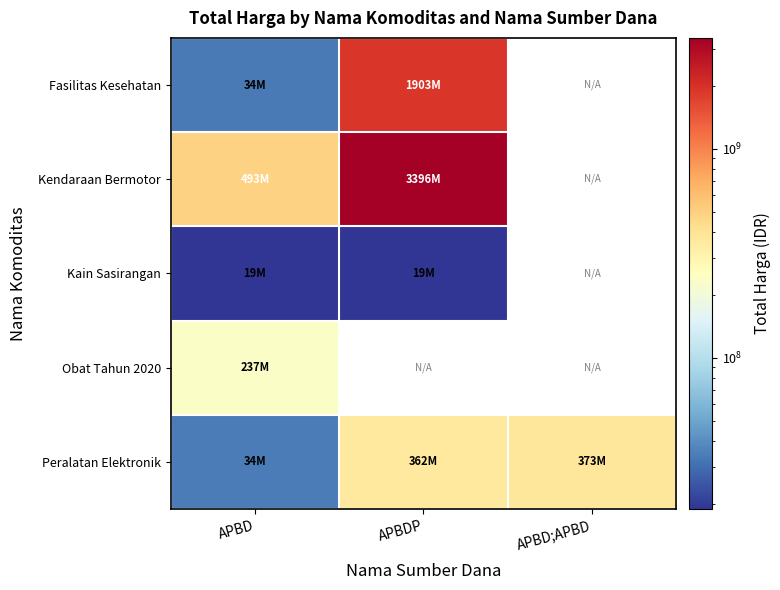

Rank the series by their maximum value, from highest to lowest.

Kendaraan Bermotor, Fasilitas Kesehatan, Peralatan Elektronik, Obat Tahun 2020, Kain Sasirangan